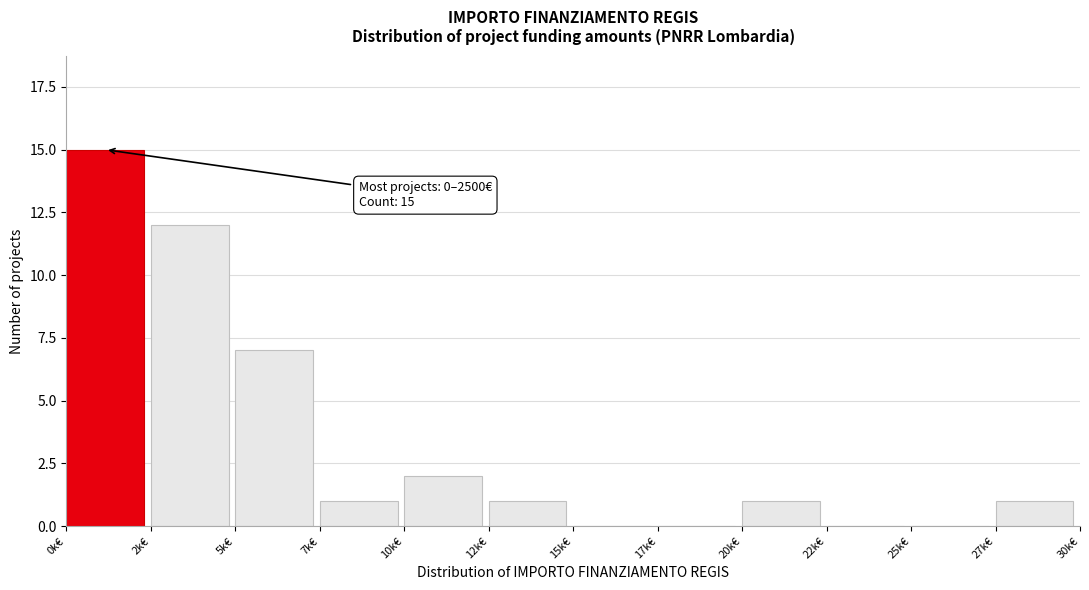

Reading right to left, extract all data points from this chart.

27k€=1	25k€=0	22k€=0	20k€=1	17k€=0	15k€=0	12k€=1	10k€=2	7k€=1	5k€=7	2k€=12	0k€=15